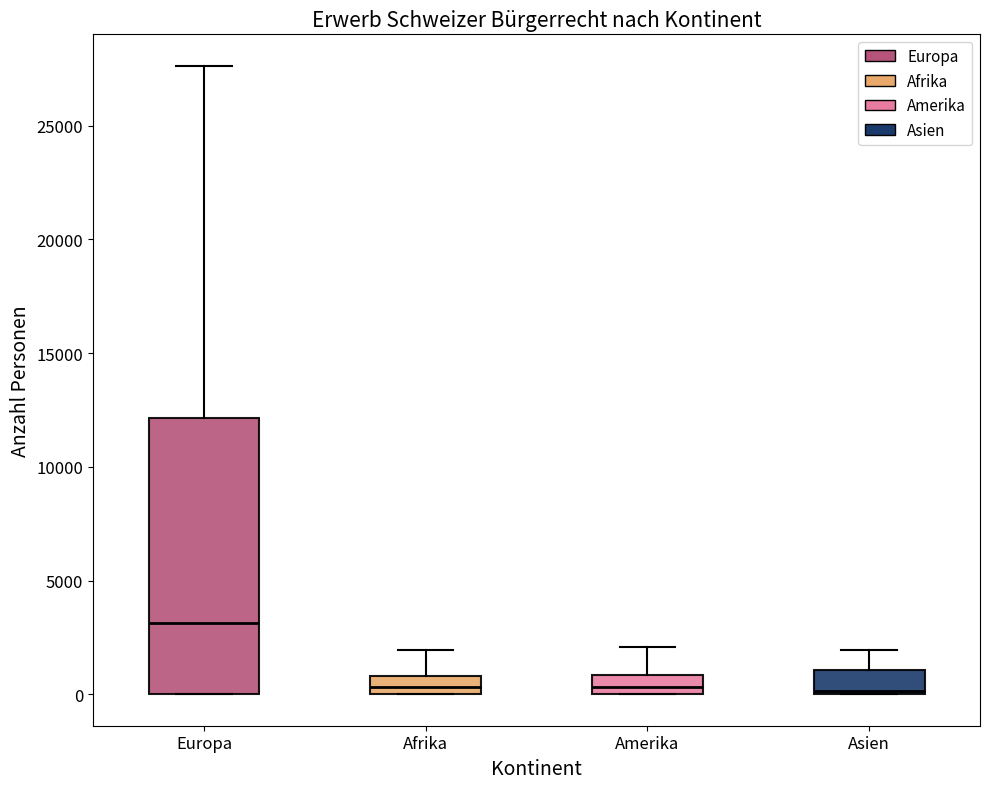

Where does the upper whisker of the box for Asien end on the y-axis? The values are not printed on the chart, so give them approximately, as read against the axis.

2000